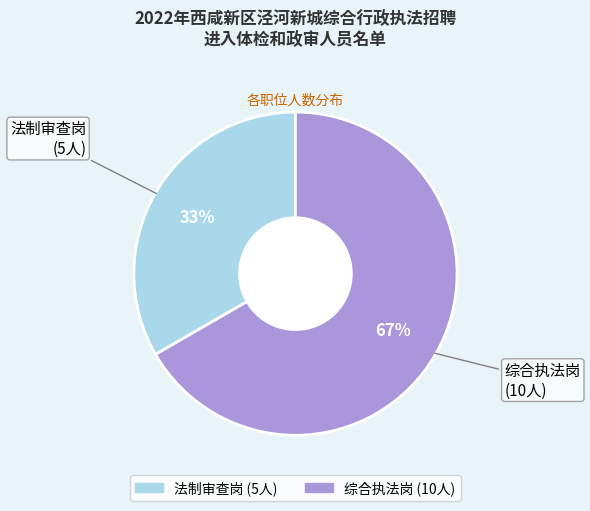

Between 法制审查岗 and 综合执法岗, which is larger?

综合执法岗